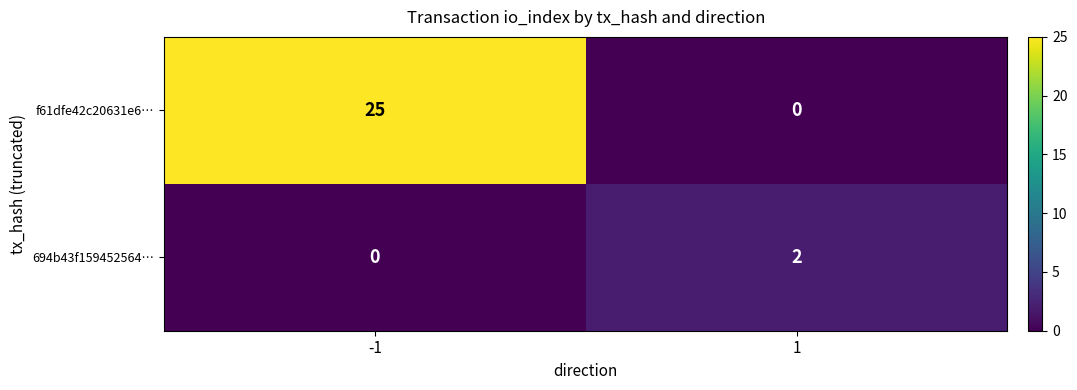

At how many categories does at least one series exceed 22?

1